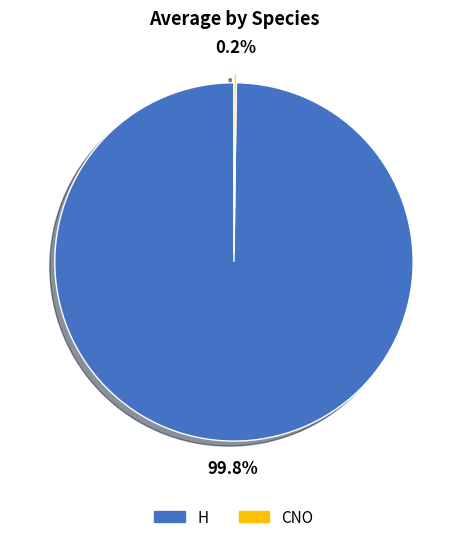

Does any single category account for the majority?

Yes